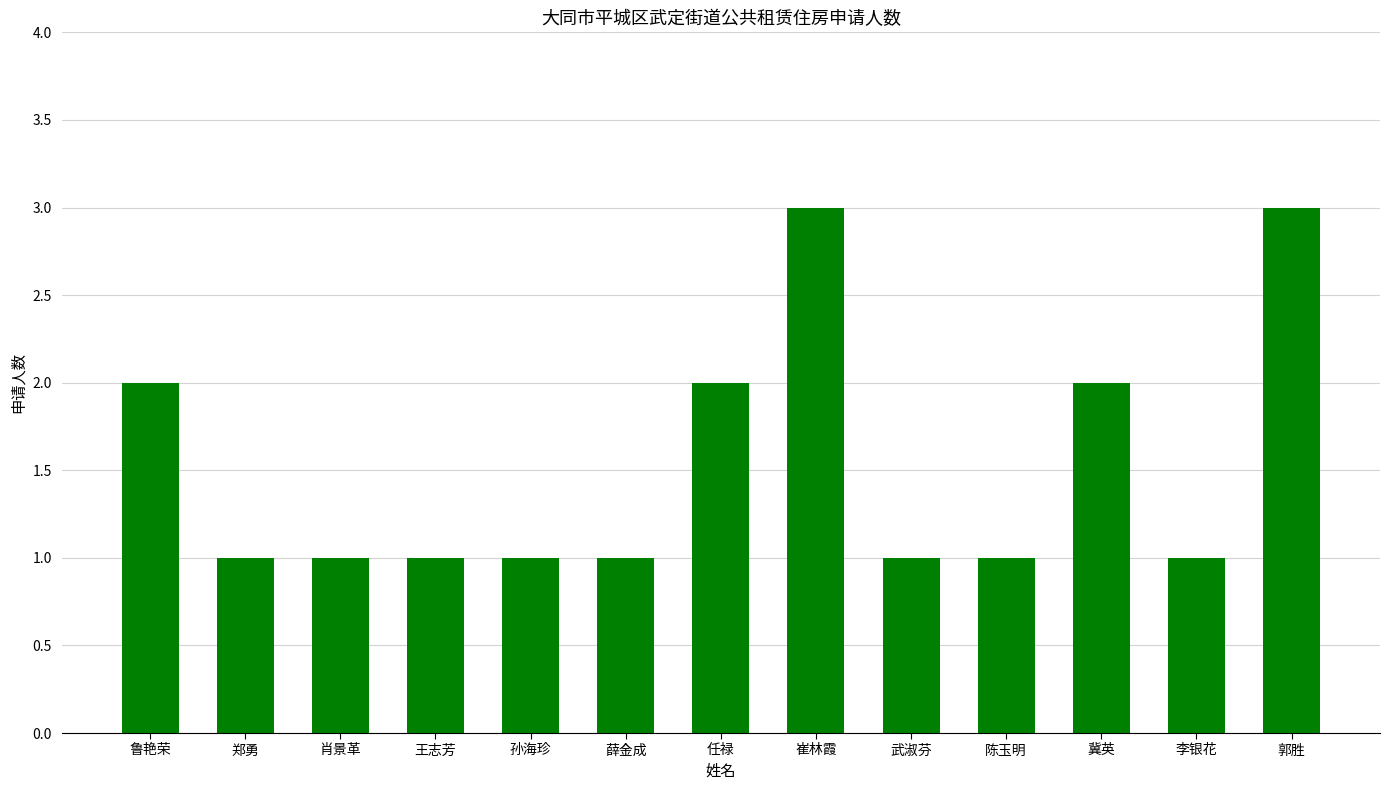

What position from the left is 肖景革?

3